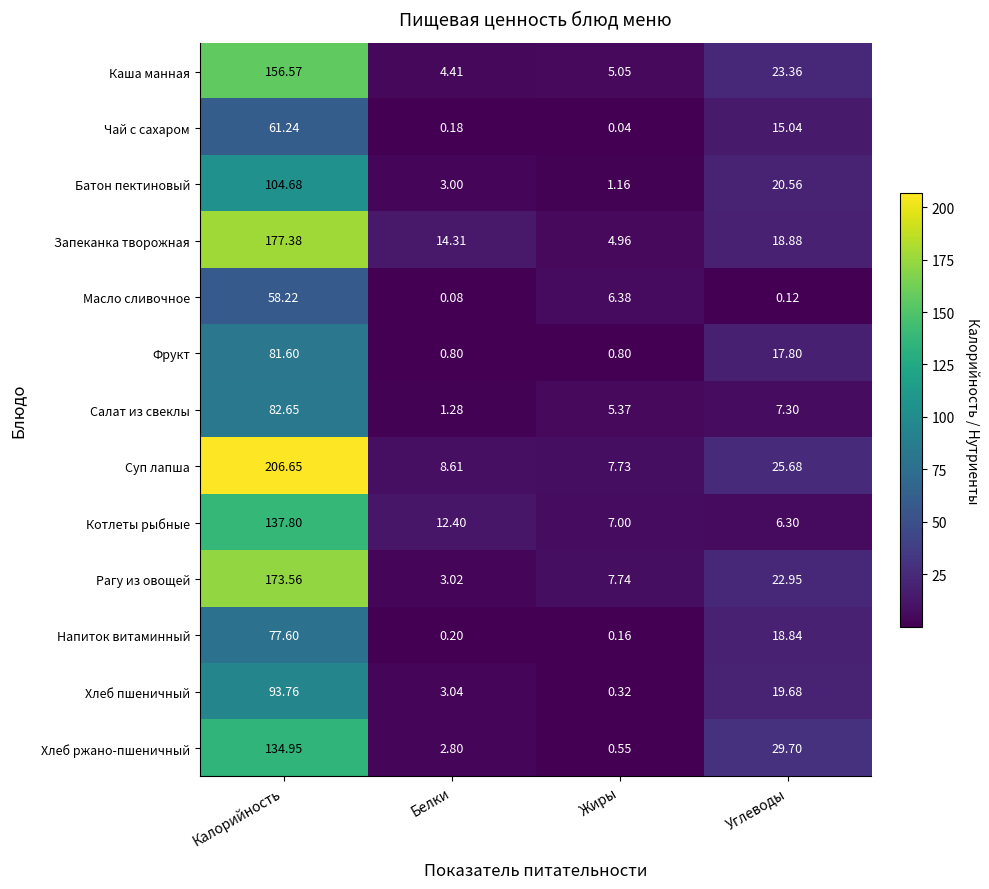

Which series has the widest spread of values?

Суп лапша